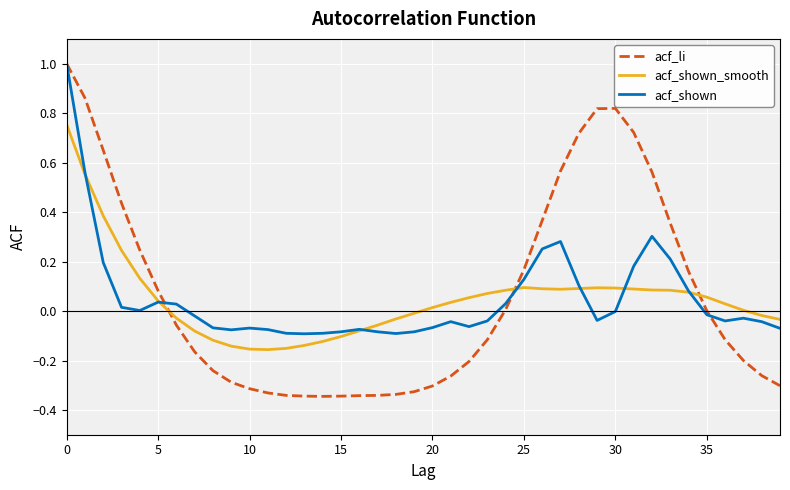

What are all the series names shown in the legend?

acf_li, acf_shown_smooth, acf_shown